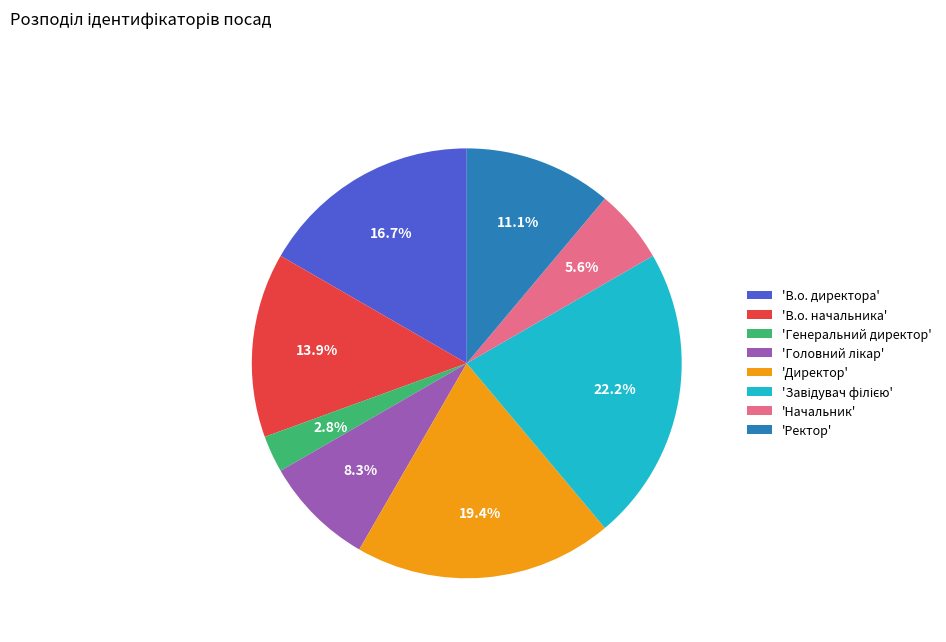

Which category has the smallest portion of the pie?

'Генеральний директор'